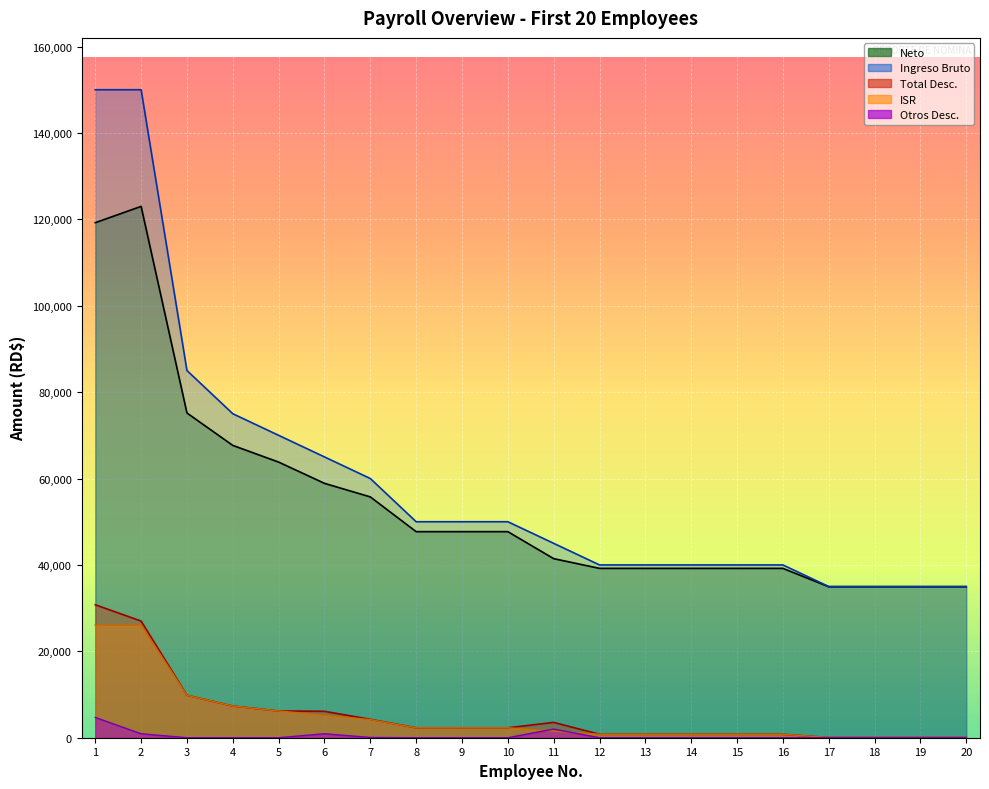

Reading left to right, extract all data points from this chart.

Neto: 119223.8	122997.1	75167.1	67667.1	63804.1	58884.1	55744.1	47702.8	47702.8	47702.8	41452.8	39202.8	39202.8	39202.8	39202.8	39202.8	34952.8	34952.8	34952.8	34952.8
Total Desc.: 30776.2	27002.9	9832.9	7332.9	6195.9	6115.9	4255.9	2297.2	2297.2	2297.2	3547.2	797.2	797.2	797.2	797.2	797.2	47.2	47.2	47.2	47.2
Ingreso Bruto: 150000.0	150000.0	85000.0	75000.0	70000.0	65000.0	60000.0	50000.0	50000.0	50000.0	45000.0	40000.0	40000.0	40000.0	40000.0	40000.0	35000.0	35000.0	35000.0	35000.0
Total Ing.: 26082.9	26082.9	9832.9	7332.9	6195.9	5195.9	4195.9	2297.2	2297.2	2297.2	1547.2	797.2	797.2	797.2	797.2	797.2	47.2	47.2	47.2	47.2
Otros Desc.: 4693.3	920.0	0.0	0.0	0.0	920.0	60.0	0.0	0.0	0.0	2000.0	0.0	0.0	0.0	0.0	0.0	0.0	0.0	0.0	0.0